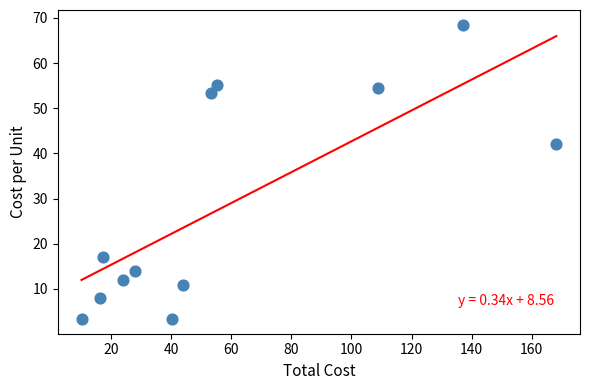

What is the average X value?

58.5